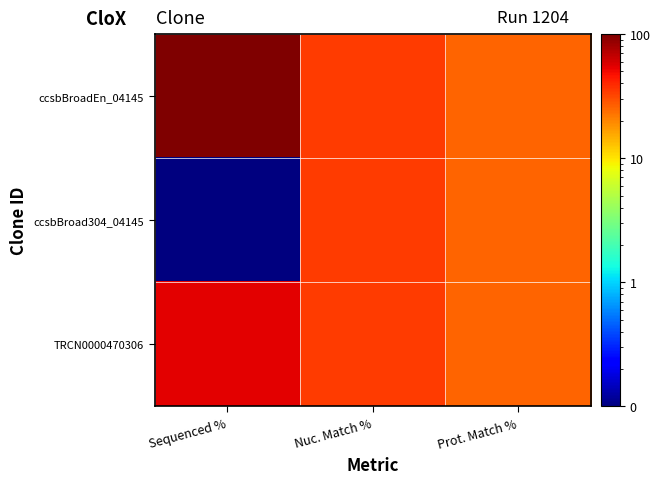

What is the greatest value displayed?

100.0